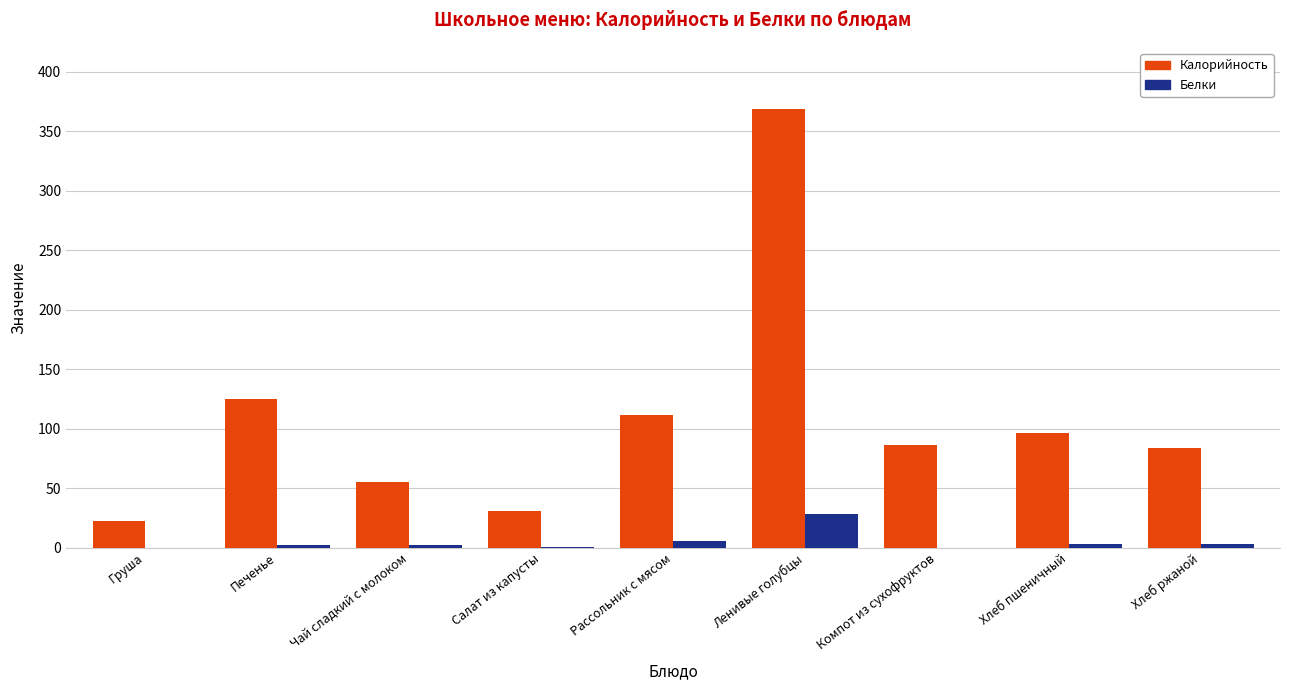

What is the maximum value for Калорийность?

368.7